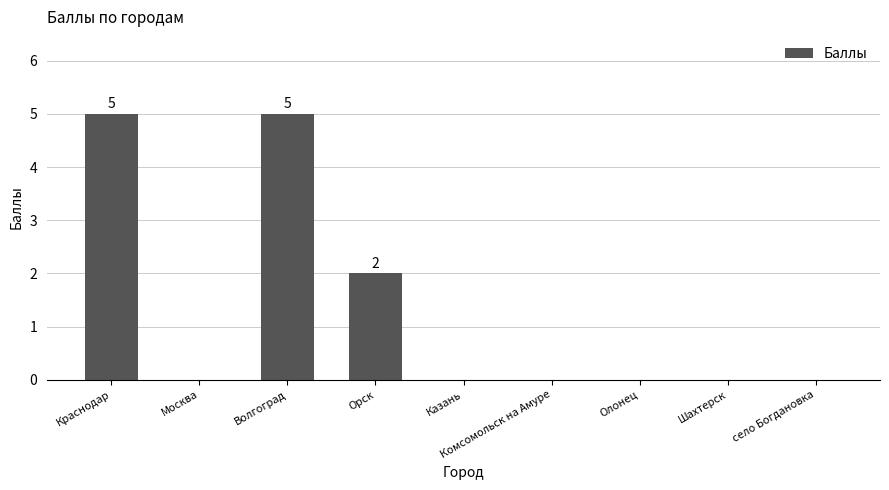

Is it true that the value at село Богдановка is 0?

True